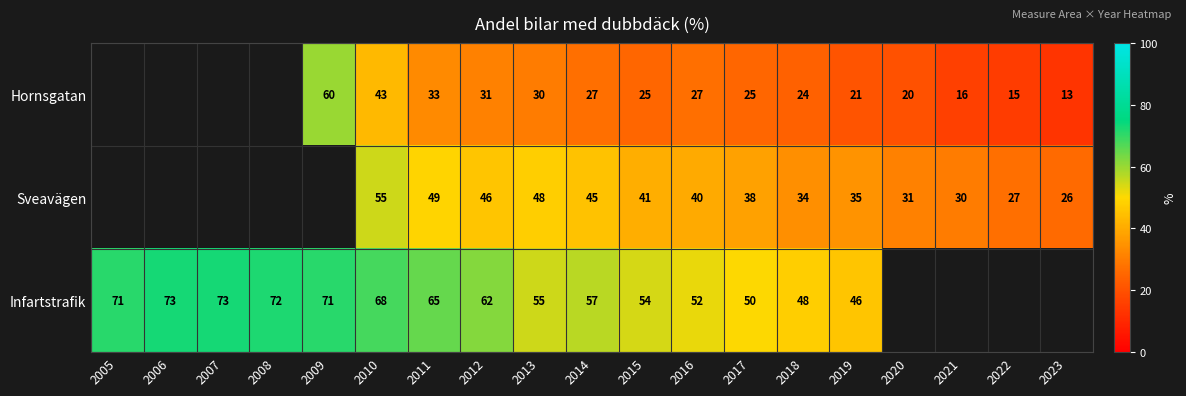

What is the difference between the Sveavägen values at 2016 and 2011?

9